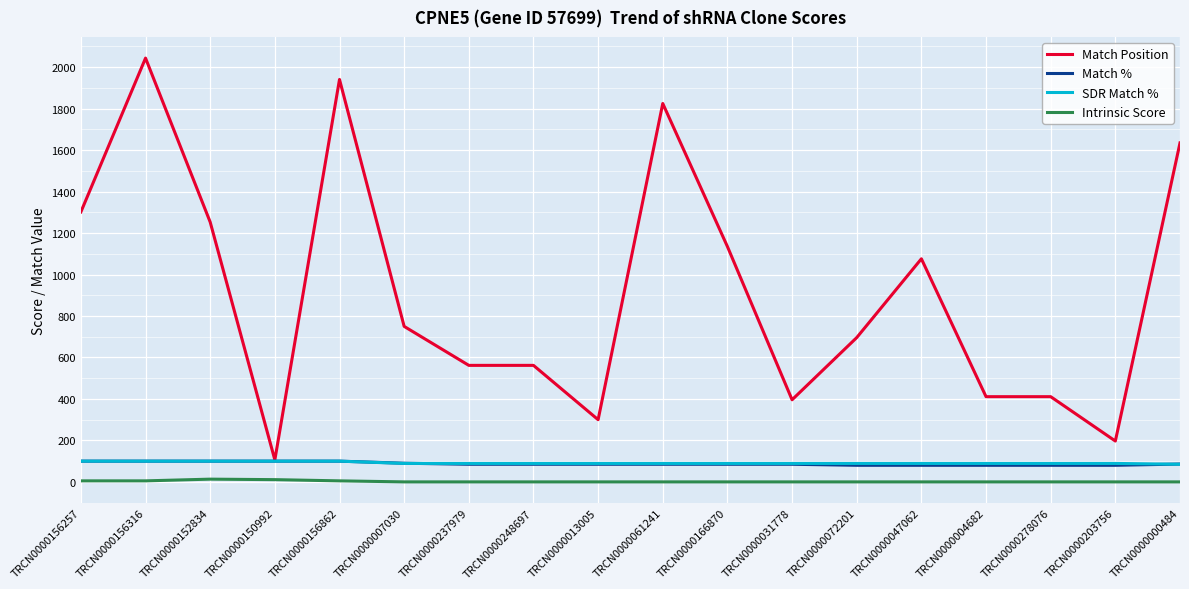

The Match % series shows 85.0 at TRCN0000031778. True or false?

True